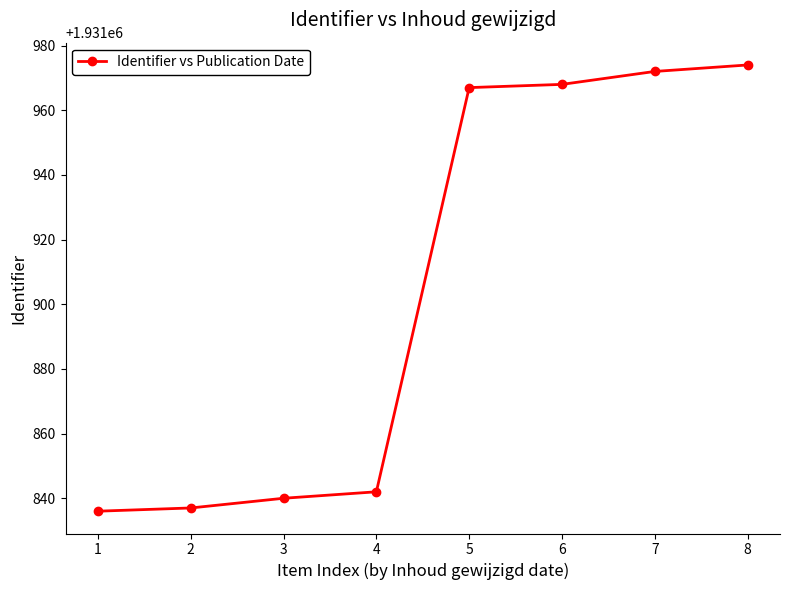

What is the difference between the maximum and second lowest values?

137